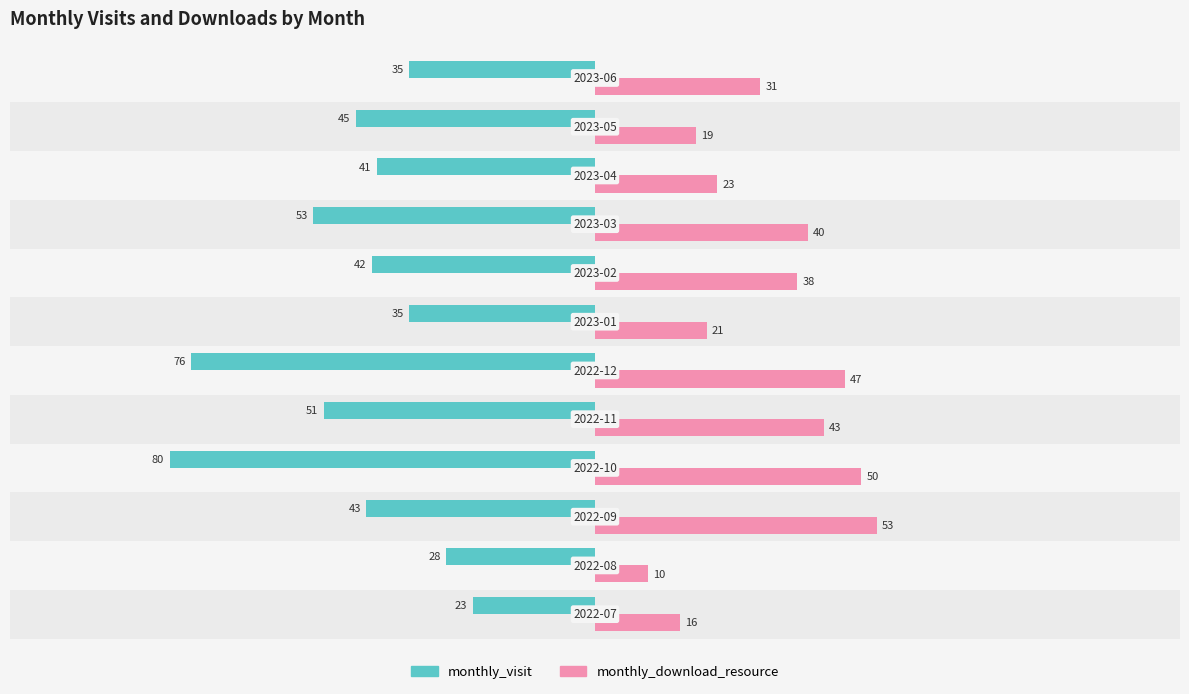

What is the sum of all monthly_download_resource values?

391